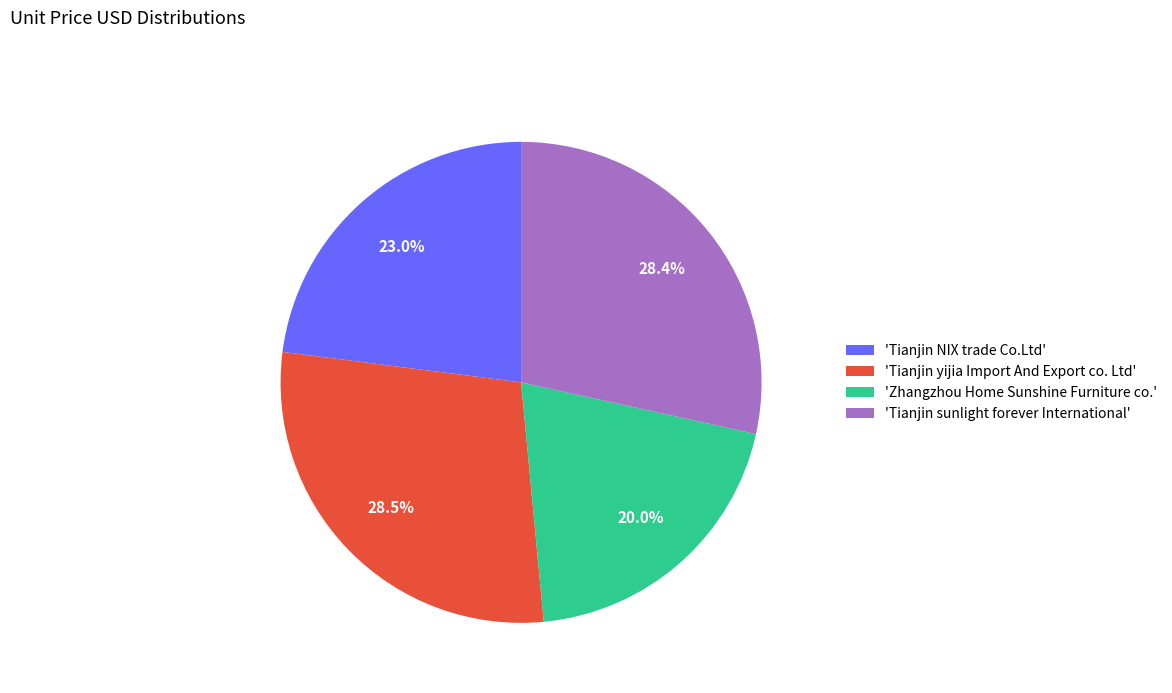

Combined, do 'Tianjin sunlight forever International' and 'Tianjin yijia Import And Export co. Ltd' account for over 50%?

Yes